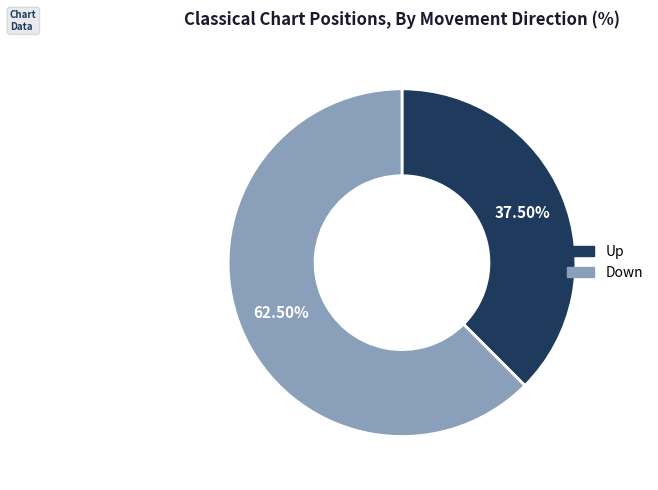

Which category has the smallest portion of the pie?

Up